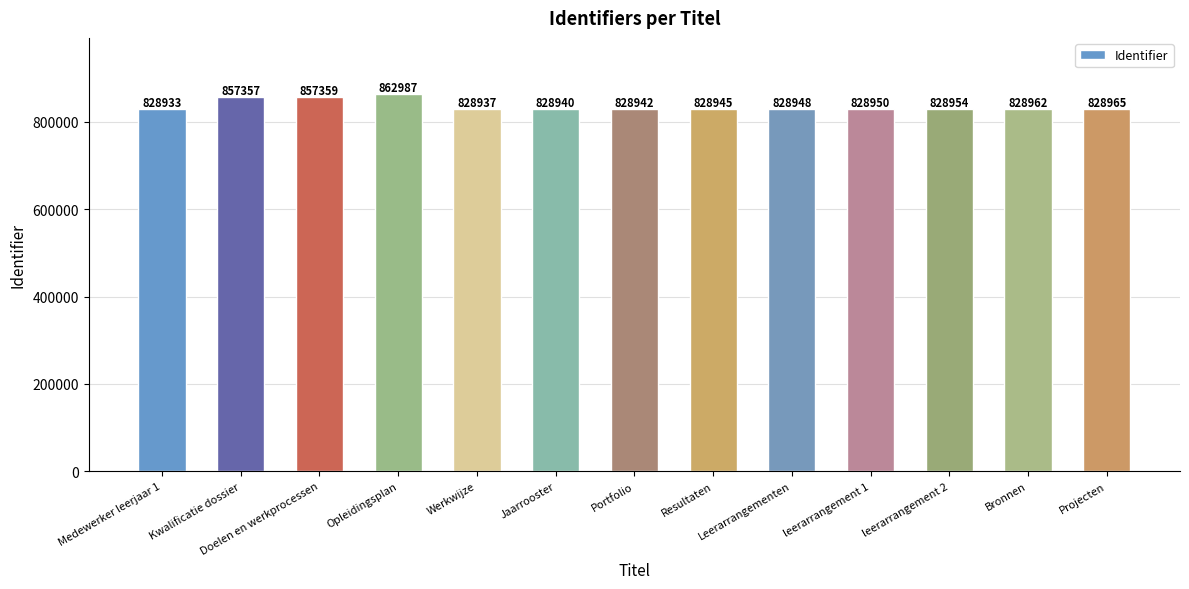

Reading left to right, what are all the values shown in this chart?

828933	857357	857359	862987	828937	828940	828942	828945	828948	828950	828954	828962	828965